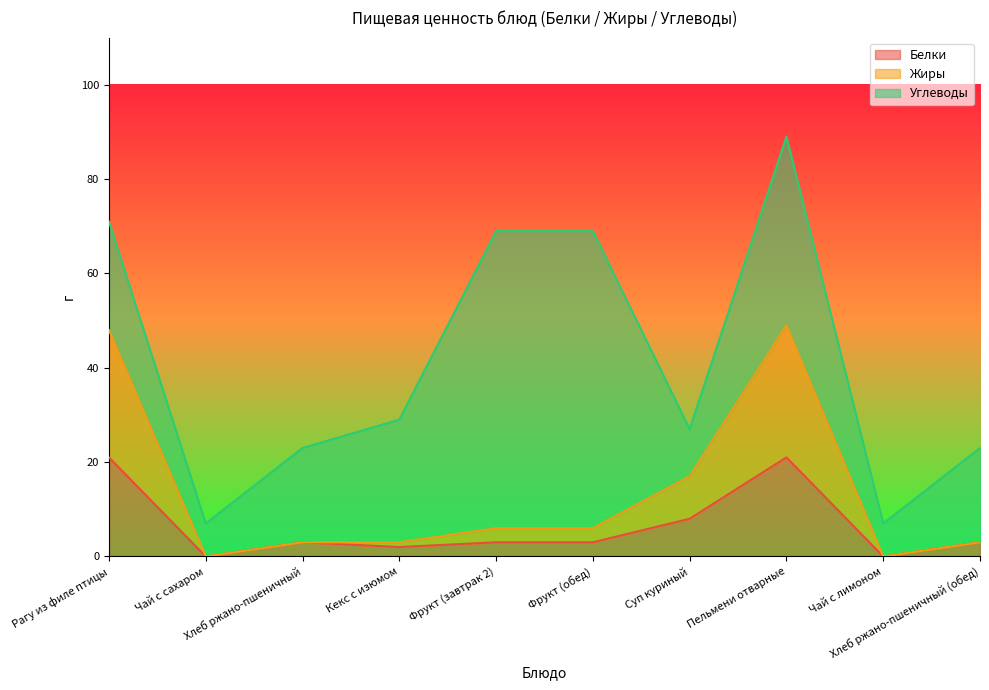

The Белки series shows 3 at Кекс с изюмом. True or false?

False